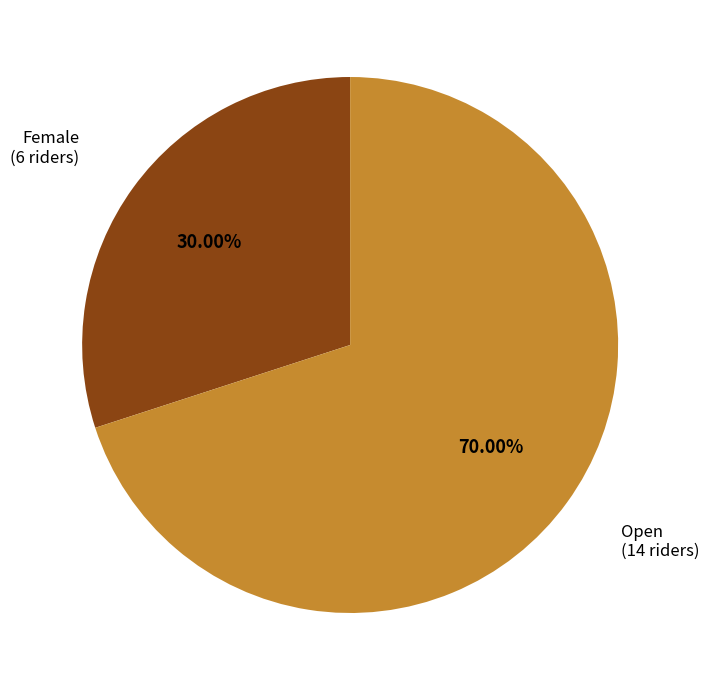

To the nearest percent, what is the difference between the largest and smallest slice percentages?

40%